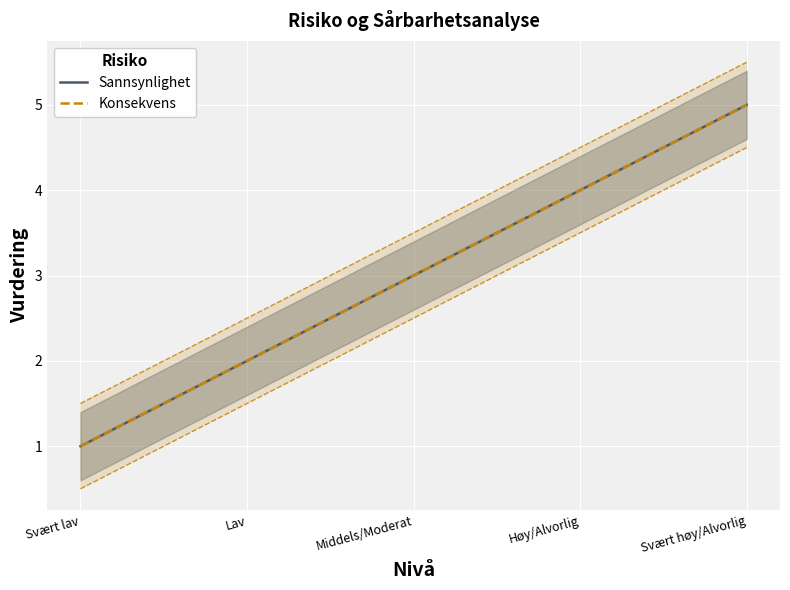

What is the label of the 4th point from the right?

Lav